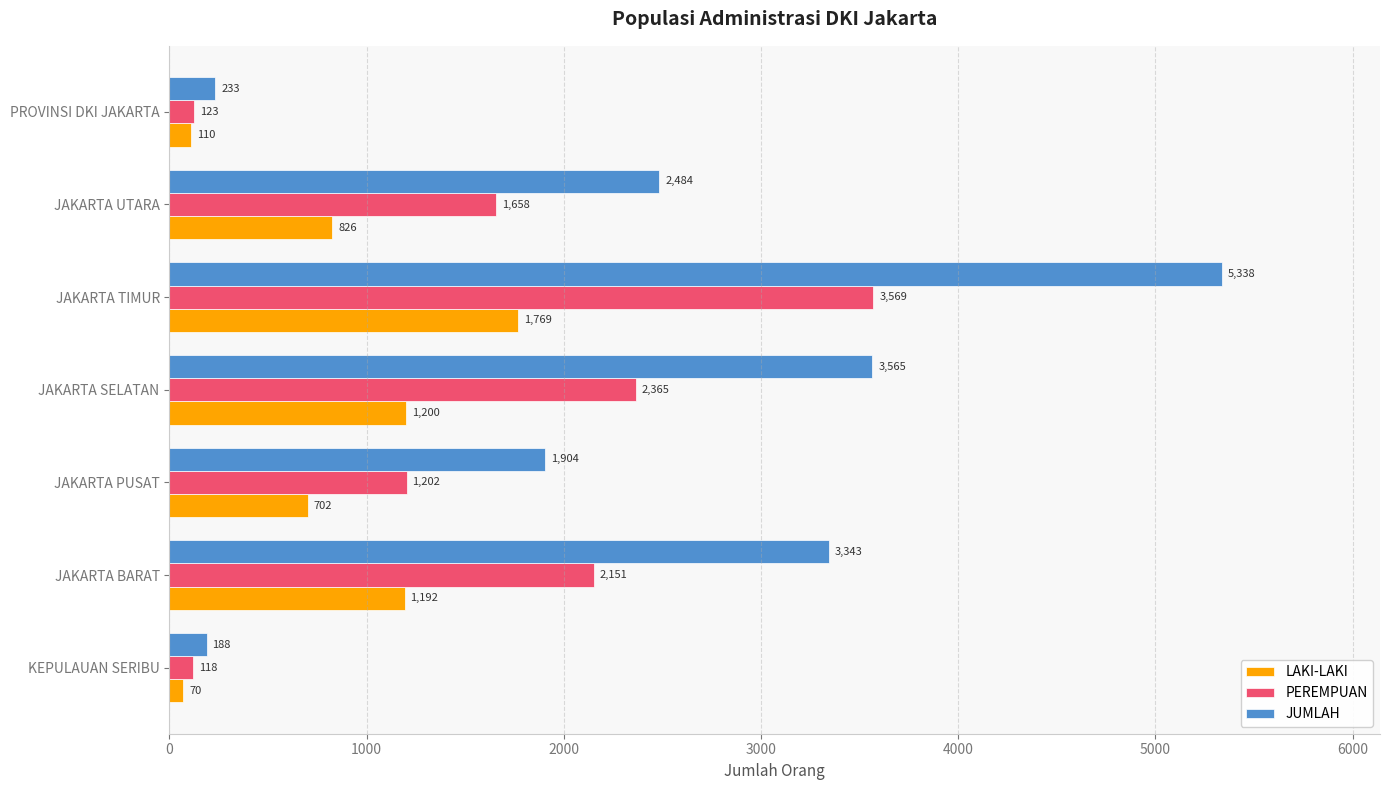

Is it true that LAKI-LAKI equals 110 at PROVINSI DKI JAKARTA?

True